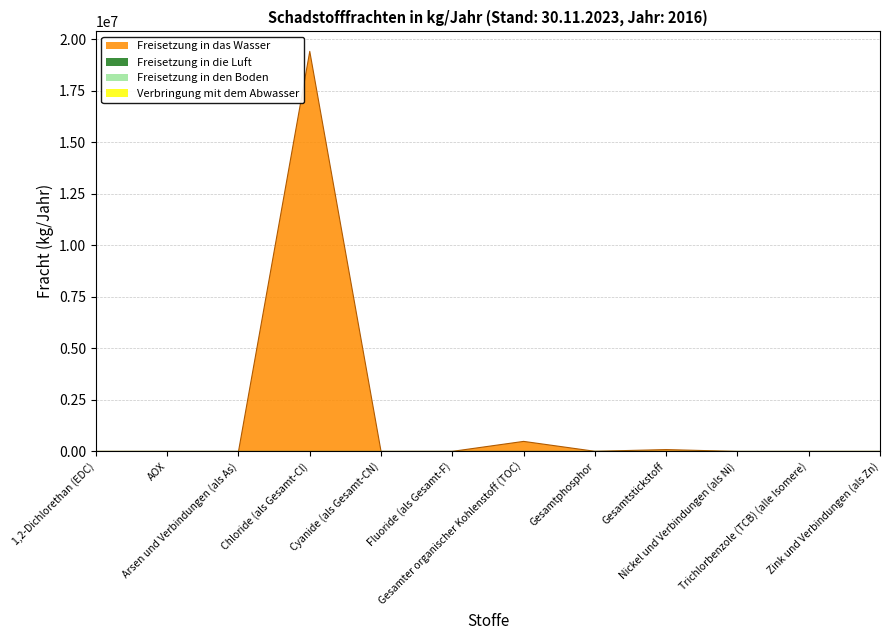

What is the label of the 8th point from the right?

Cyanide (als Gesamt-CN)